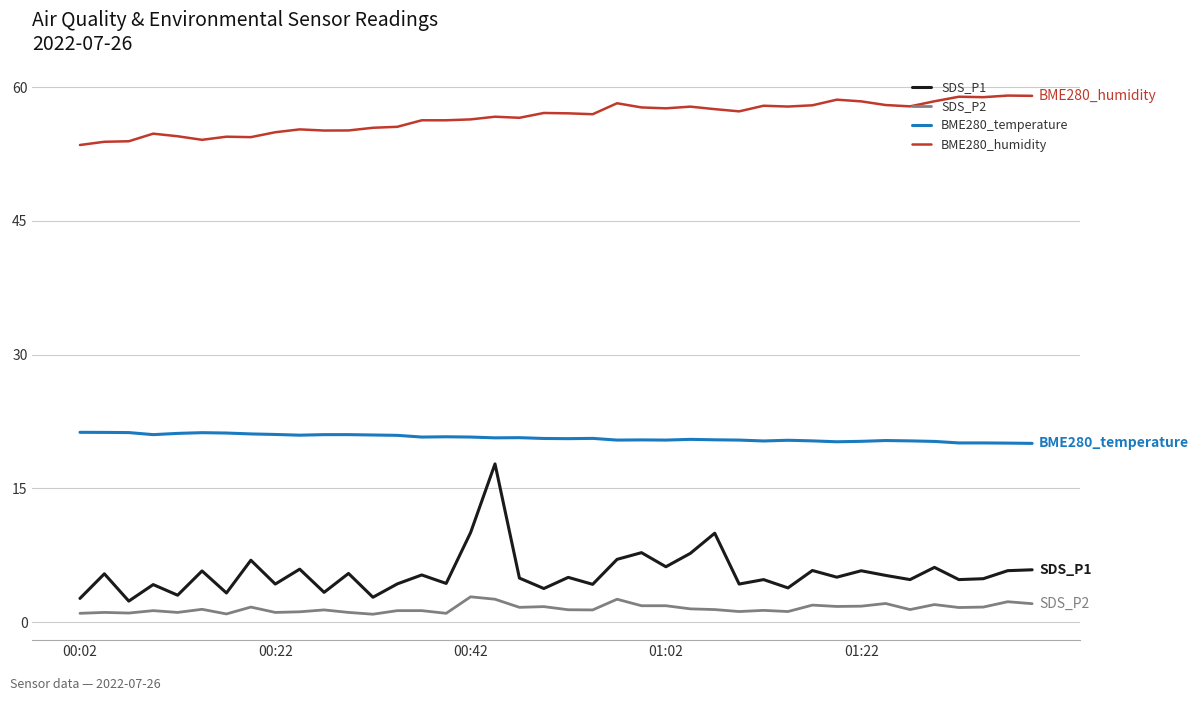

Rank the series by their maximum value, from highest to lowest.

BME280_humidity, BME280_temperature, SDS_P1, SDS_P2